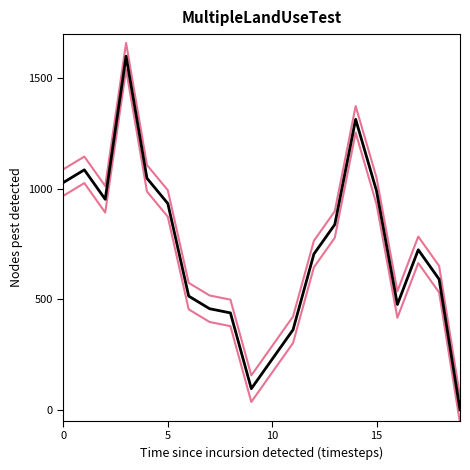

How many lines are shown in the chart?

3